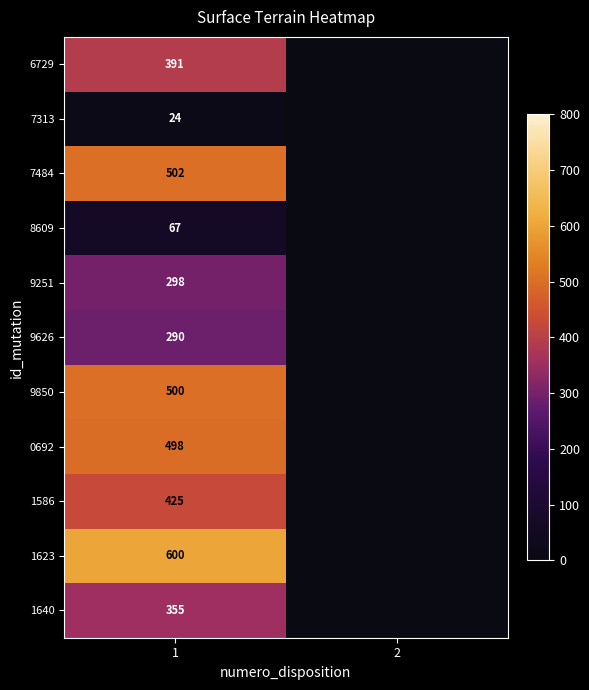

True or false: 8609 has a value of 42 at 1.

False